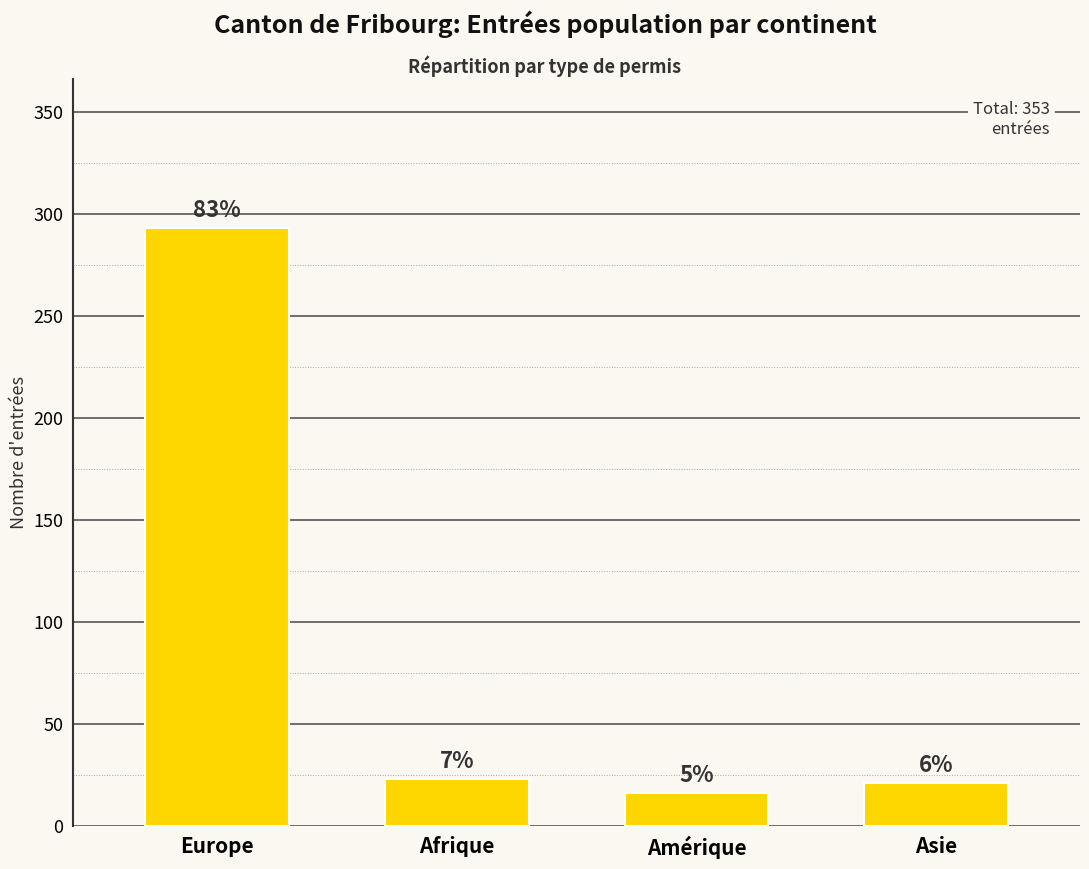

Are the bars horizontal?

No